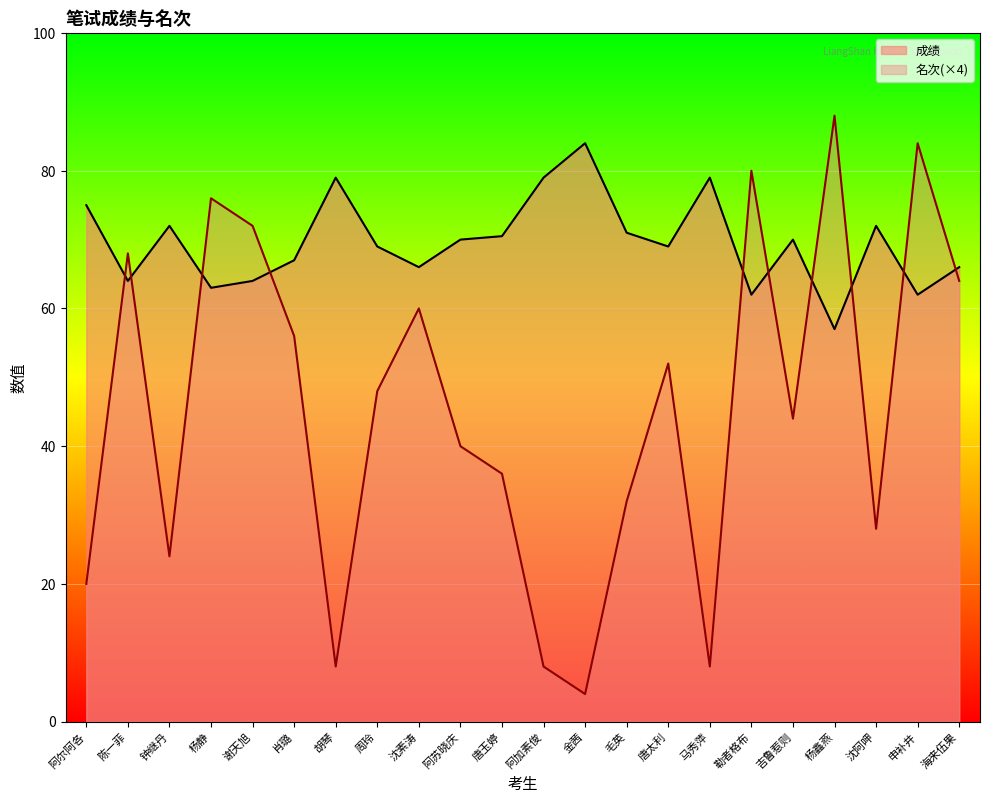

What is the difference between the maximum and minimum values in the 名次 series?

84.0